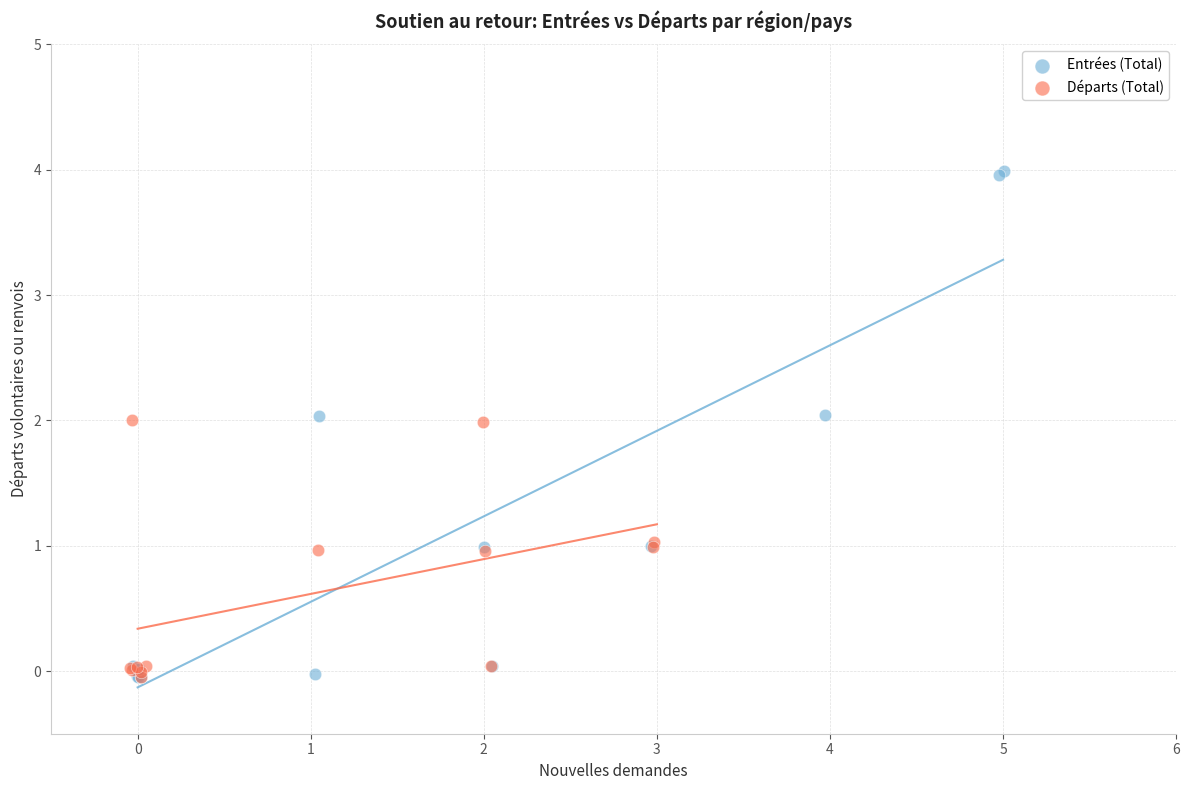

Which series reaches the maximum Y coordinate?

Entrées (Total)